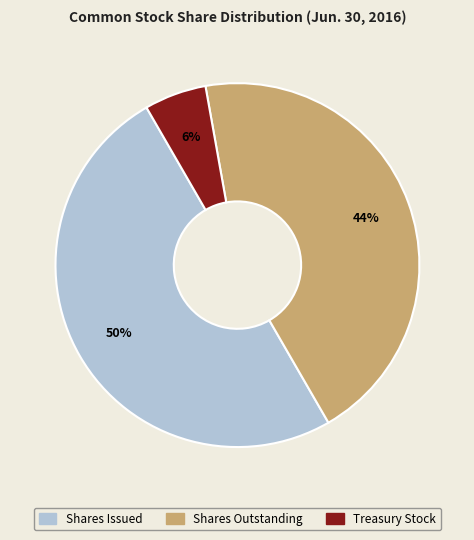

To the nearest percent, what percentage of the pie is Shares Outstanding?

44%